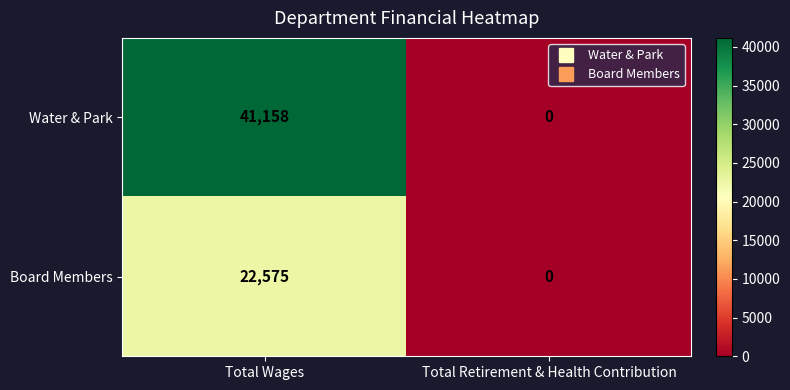

Reading left to right, transcribe all the data shown in this chart.

Water & Park: Total Wages=41158	Total Retirement & Health Contribution=0
Board Members: Total Wages=22575	Total Retirement & Health Contribution=0